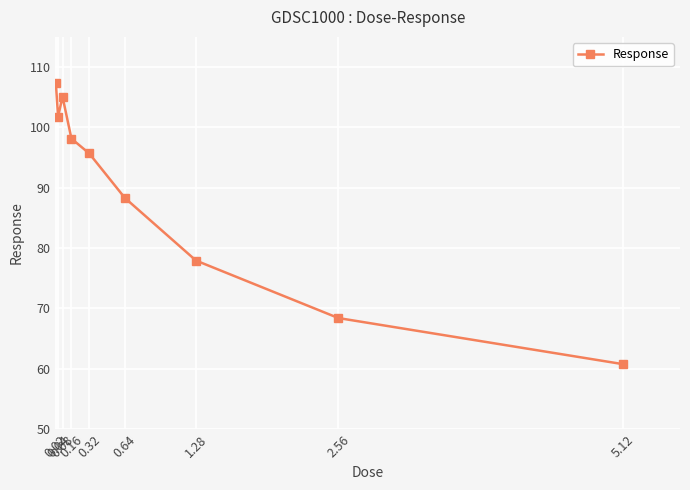

What is the value of the 9th point from the left?

60.8